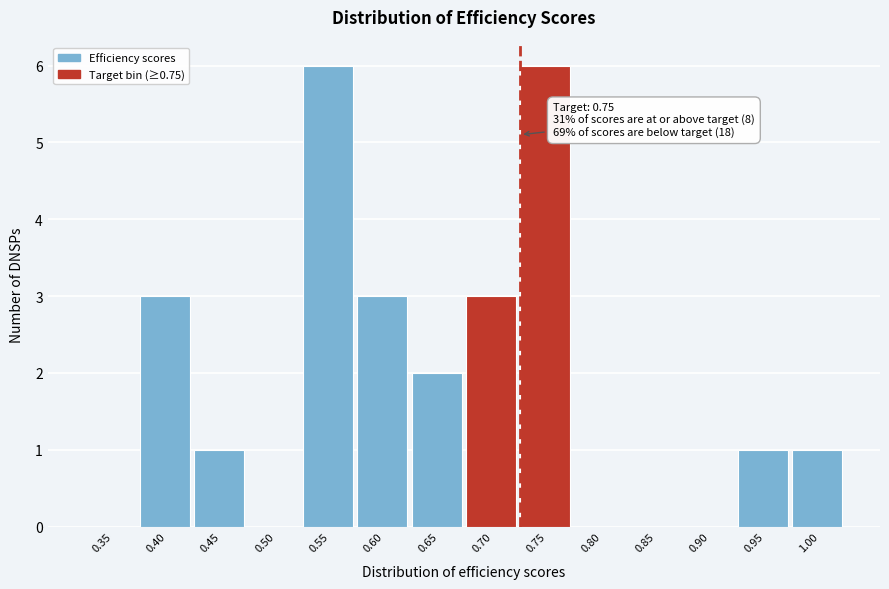

Reading left to right, extract all data points from this chart.

0.35=0	0.40=3	0.45=1	0.50=0	0.55=6	0.60=3	0.65=2	0.70=3	0.75=6	0.80=0	0.85=0	0.90=0	0.95=1	1.00=1